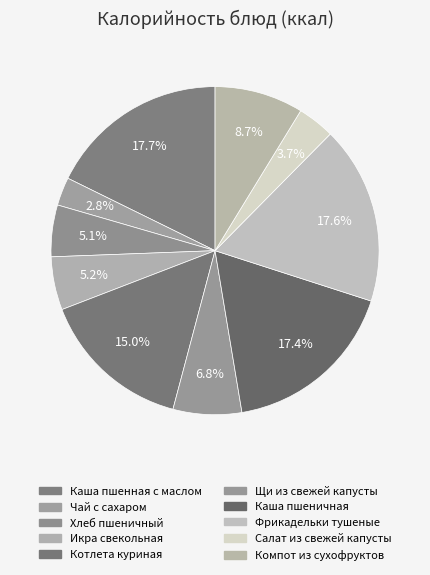

Do Каша пшеничная and Икра свекольная together represent more than half of the pie?

No